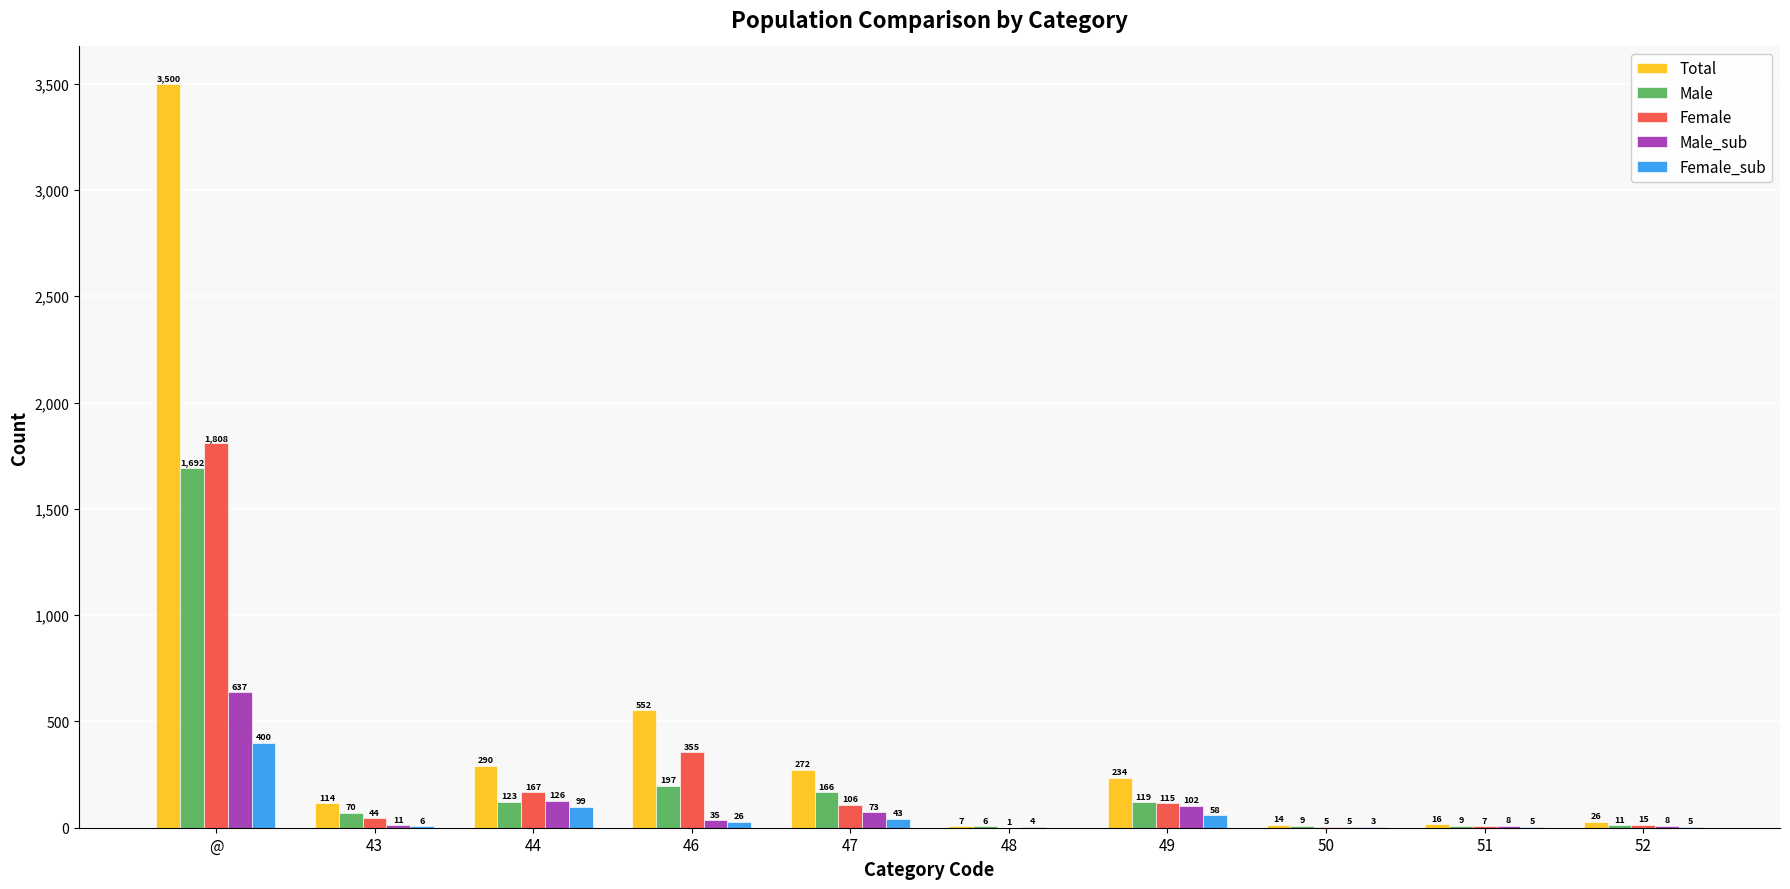

What is the approximate value of Female at 48?

1